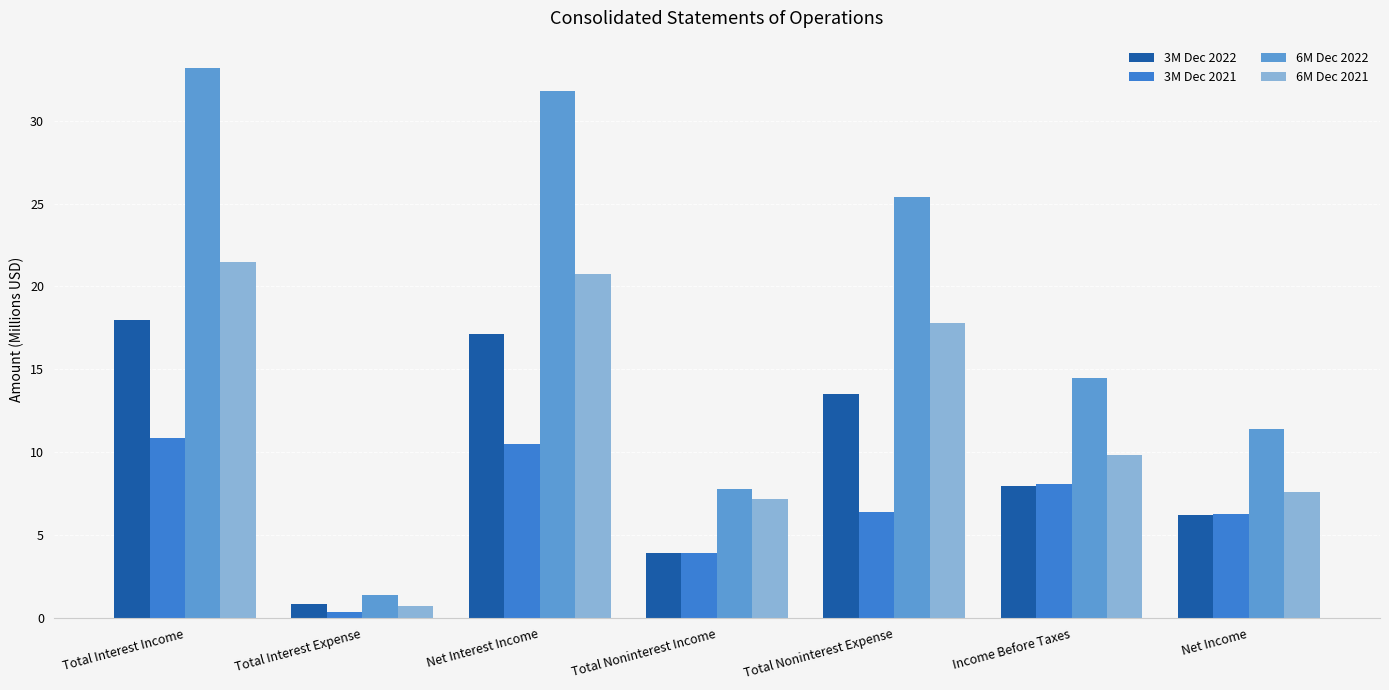

What are all the series names shown in the legend?

3M Dec 2022, 3M Dec 2021, 6M Dec 2022, 6M Dec 2021